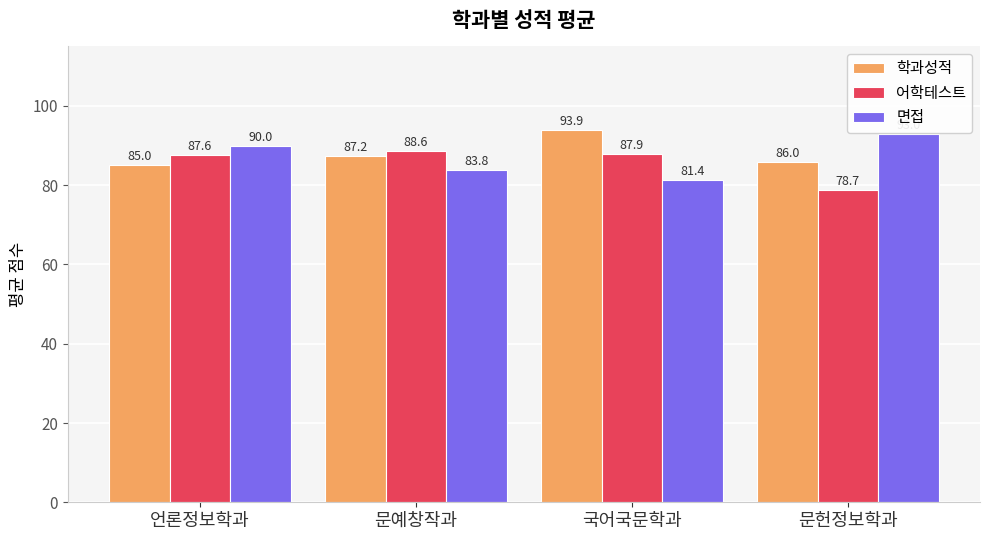

Which series has the widest spread of values?

면접